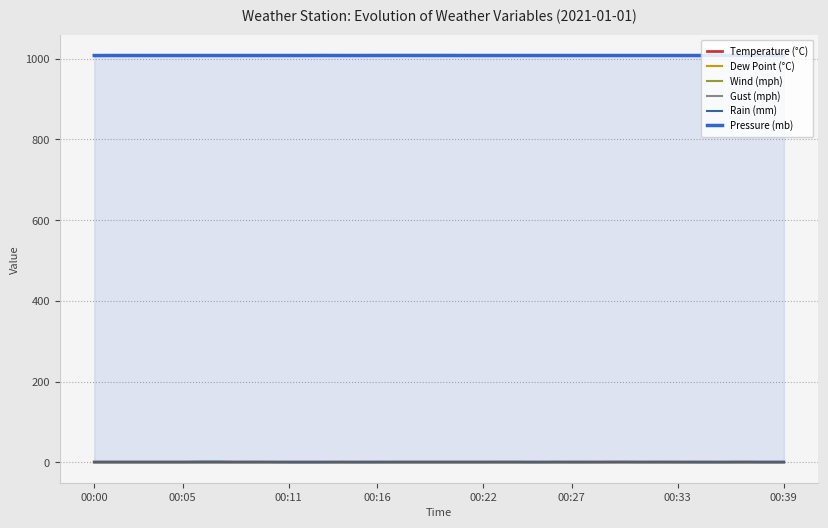

How many lines are shown in the chart?

6